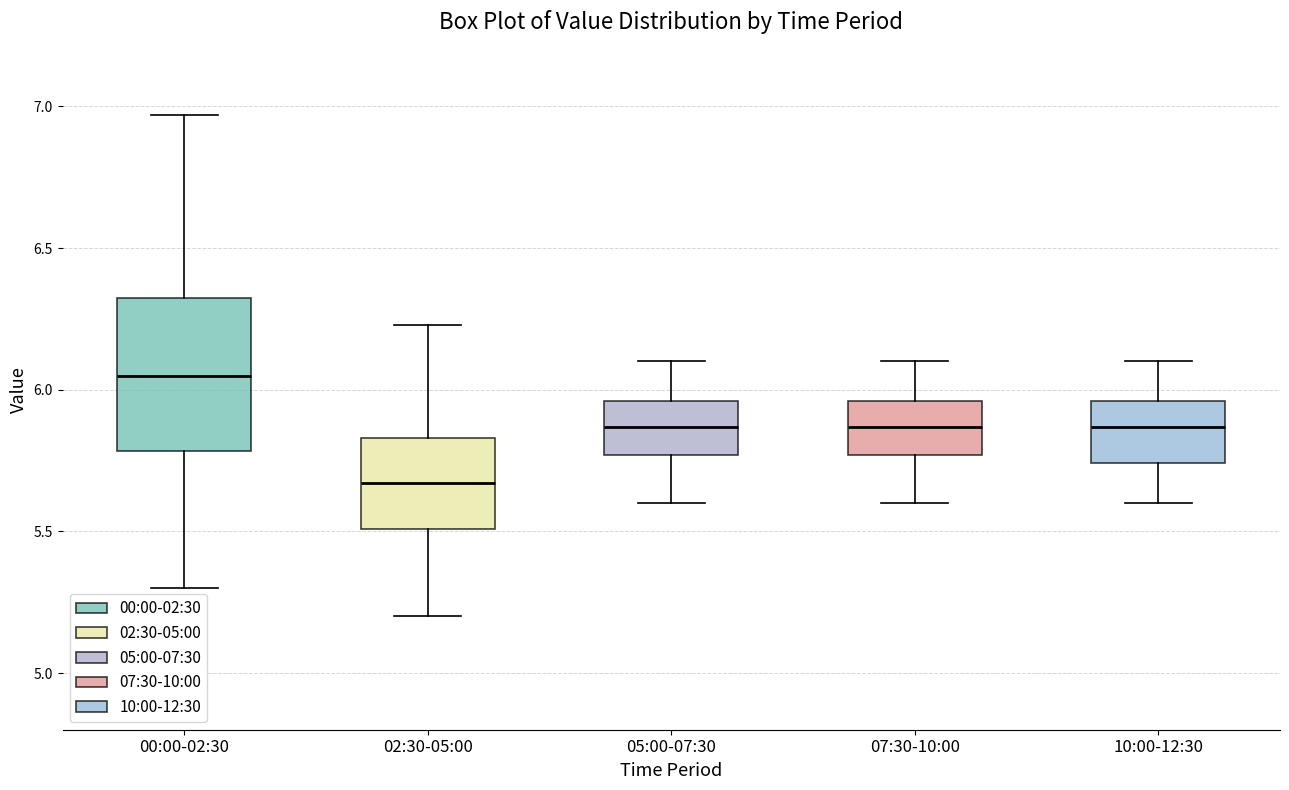

Reading left to right, read every box against the y-axis: the position of its median line, the range the box covers, and the ends of its whiskers. The values are not printed on the chart, so give them approximately, as read against the axis.

00:00-02:30: median 6.05, box 5.80 to 6.30, whiskers 5.30 to 6.95
02:30-05:00: median 5.65, box 5.50 to 5.85, whiskers 5.20 to 6.25
05:00-07:30: median 5.85, box 5.75 to 5.95, whiskers 5.60 to 6.10
07:30-10:00: median 5.85, box 5.75 to 5.95, whiskers 5.60 to 6.10
10:00-12:30: median 5.85, box 5.75 to 5.95, whiskers 5.60 to 6.10